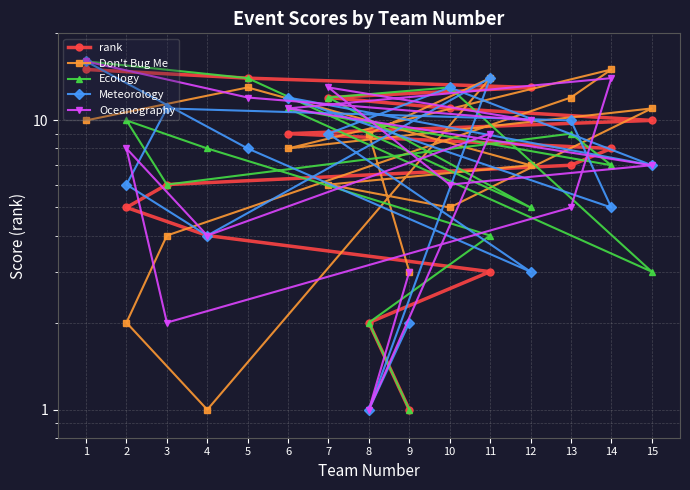

Reading right to left, extract all data points from this chart.

rank: 1=15	5=14	12=13	7=12	10=11	15=10	6=9	14=8	13=7	3=6	2=5	4=4	11=3	8=2	9=1
Don't Bug Me: 1=10	5=13	12=7	7=6	10=5	15=11	6=8	14=15	13=12	3=4	2=2	4=1	11=14	8=9	9=3
Ecology: 1=16	5=14	12=5	7=12	10=13	15=3	6=11	14=7	13=9	3=6	2=10	4=8	11=4	8=2	9=1
Meteorology: 1=16	5=8	12=3	7=9	10=13	15=7	6=12	14=5	13=10	3=11	2=6	4=4	11=14	8=1	9=2
Oceanography: 1=16	5=12	12=10	7=13	10=6	15=7	6=11	14=14	13=5	3=2	2=8	4=4	11=9	8=1	9=3